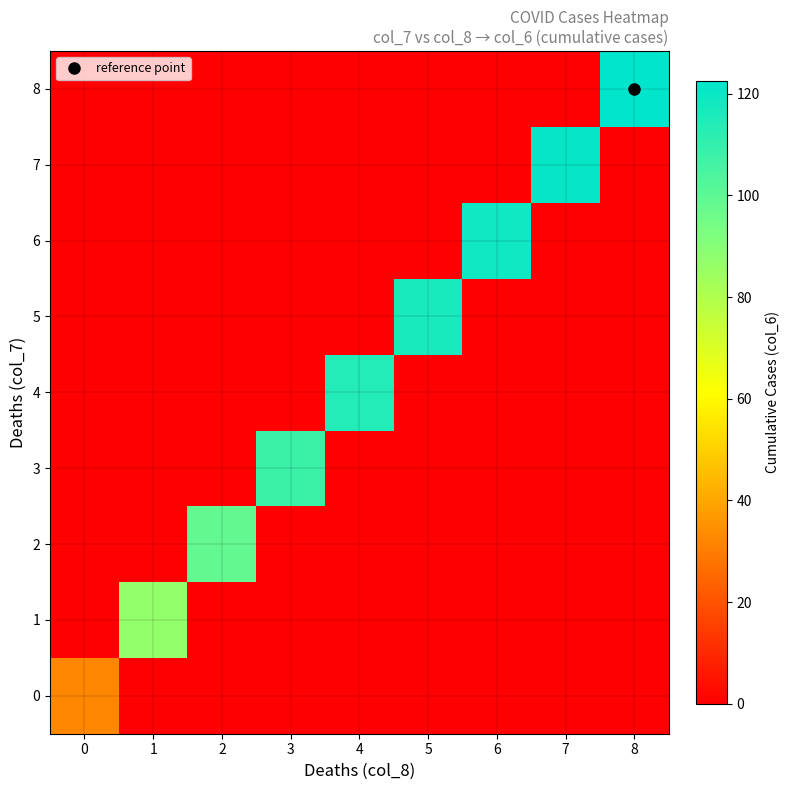

What is the total value across all series at 5?

116.5